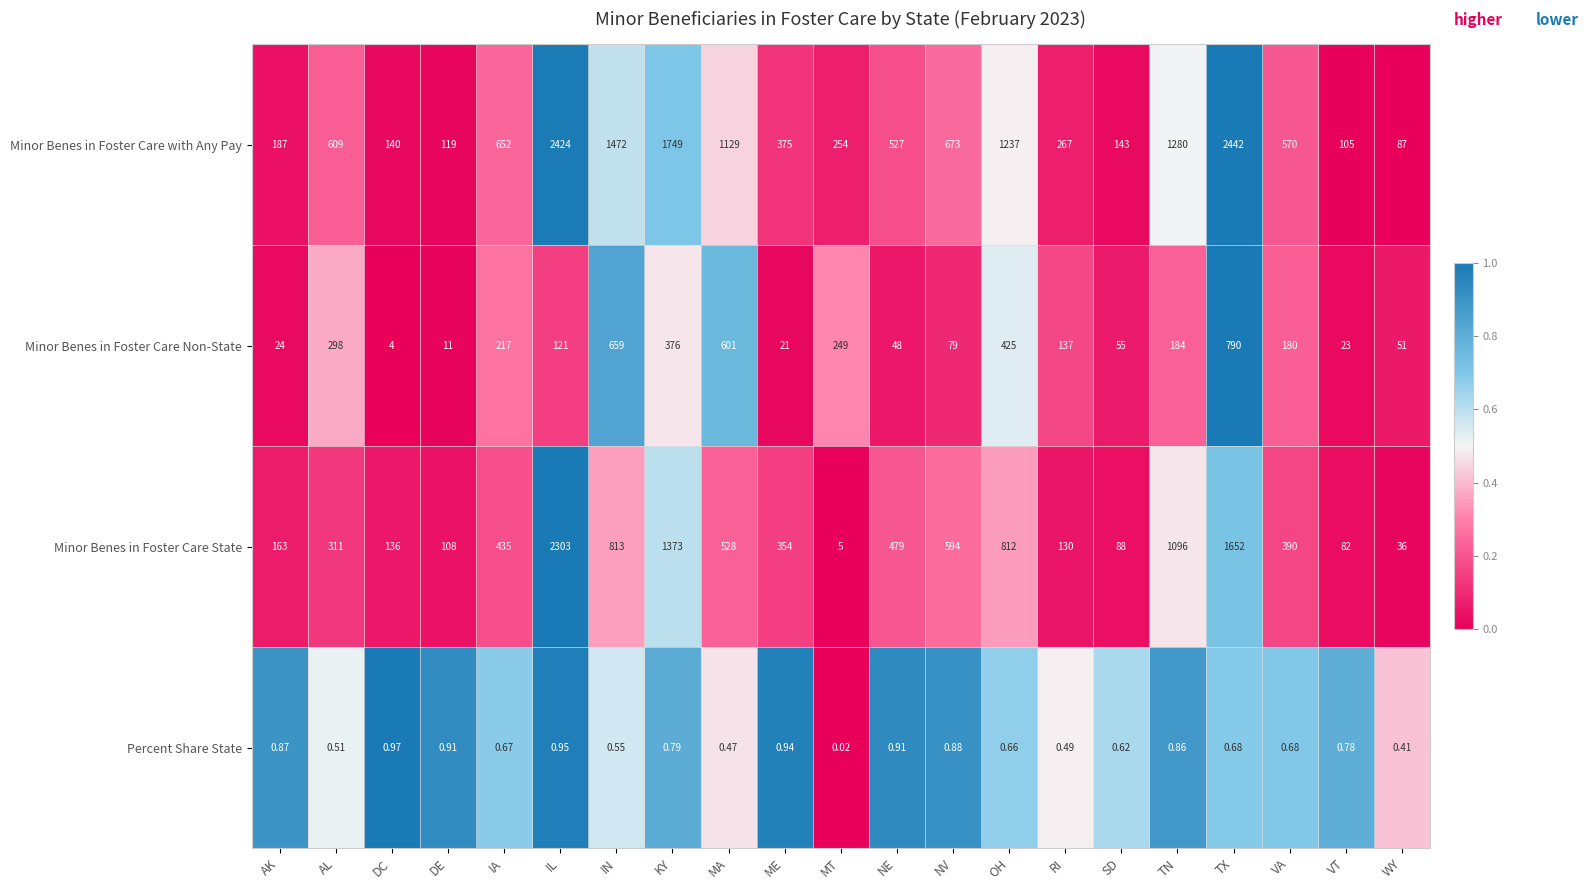

Which series changed the most between RI and TN?

Minor Benes in Foster Care with Any Pay